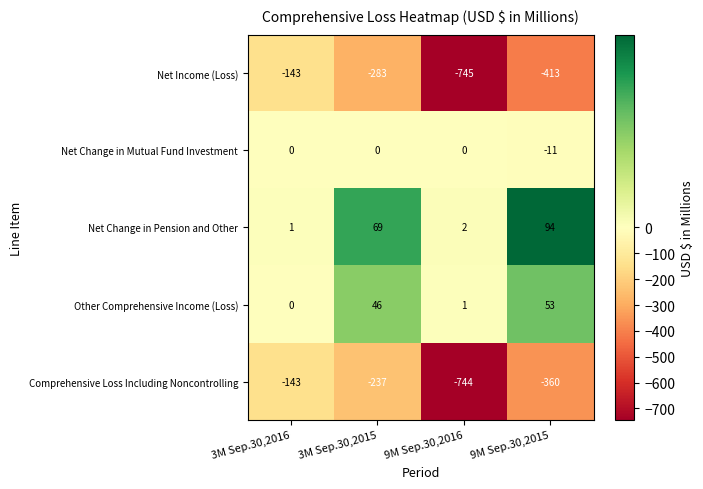

Reading left to right, list all the values displayed in this chart.

Net Income (Loss): 3M Sep.30,2016=-143	3M Sep.30,2015=-283	9M Sep.30,2016=-745	9M Sep.30,2015=-413
Net Change in Mutual Fund Investment: 3M Sep.30,2016=0	3M Sep.30,2015=0	9M Sep.30,2016=0	9M Sep.30,2015=-11
Net Change in Pension and Other: 3M Sep.30,2016=1	3M Sep.30,2015=69	9M Sep.30,2016=2	9M Sep.30,2015=94
Other Comprehensive Income (Loss): 3M Sep.30,2016=0	3M Sep.30,2015=46	9M Sep.30,2016=1	9M Sep.30,2015=53
Comprehensive Loss Including Noncontrolling: 3M Sep.30,2016=-143	3M Sep.30,2015=-237	9M Sep.30,2016=-744	9M Sep.30,2015=-360